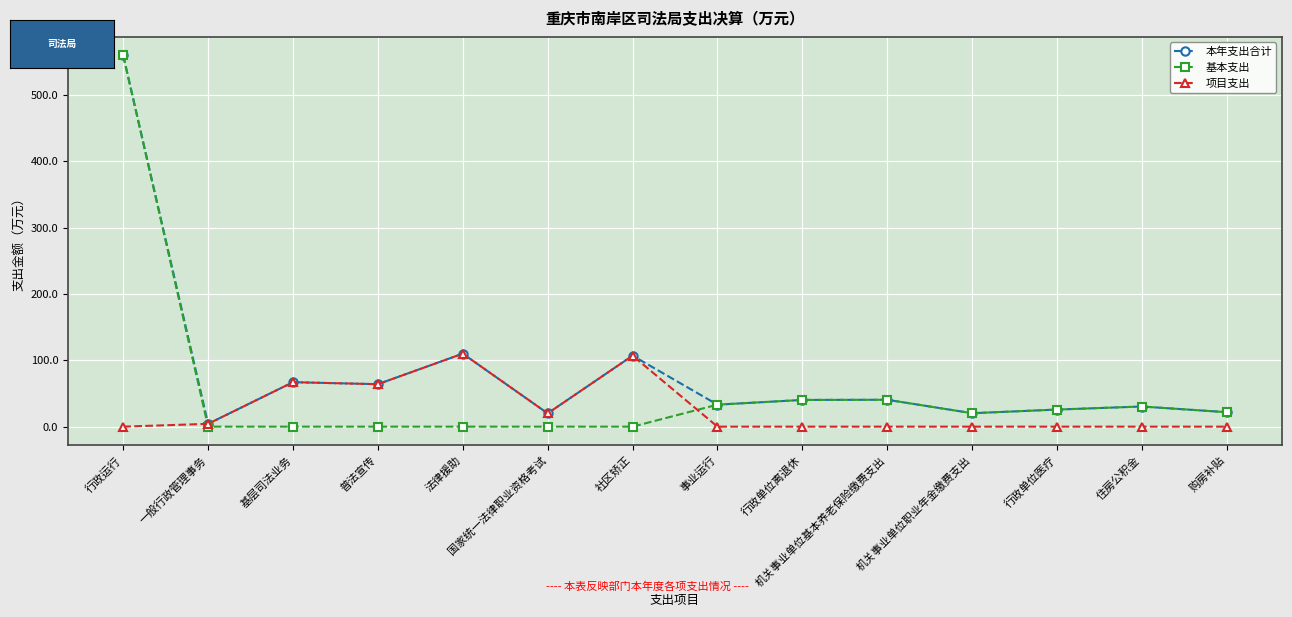

Is this an area chart (filled region under the line)?

No